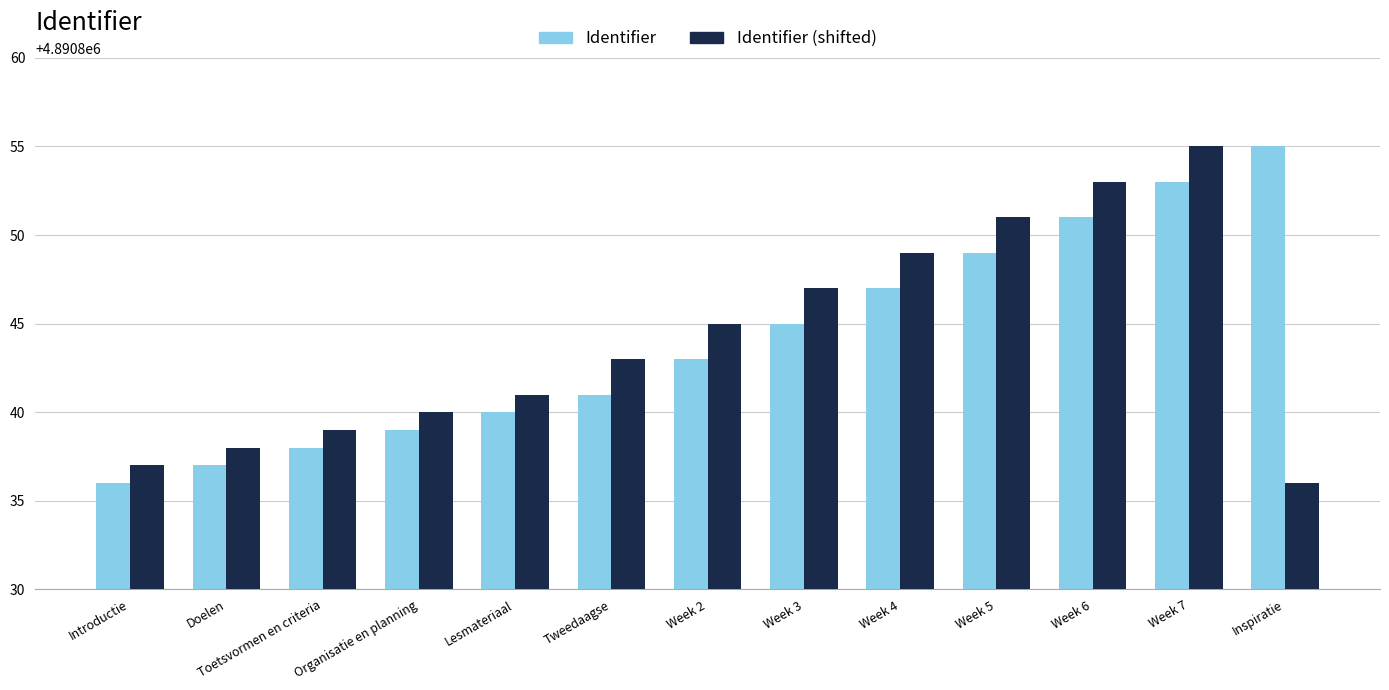

Reading right to left, what are all the values shown in this chart?

Identifier: Inspiratie=4890855	Week 7=4890853	Week 6=4890851	Week 5=4890849	Week 4=4890847	Week 3=4890845	Week 2=4890843	Tweedaagse=4890841	Lesmateriaal=4890840	Organisatie en planning=4890839	Toetsvormen en criteria=4890838	Doelen=4890837	Introductie=4890836
Identifier (shifted): Inspiratie=4890836	Week 7=4890855	Week 6=4890853	Week 5=4890851	Week 4=4890849	Week 3=4890847	Week 2=4890845	Tweedaagse=4890843	Lesmateriaal=4890841	Organisatie en planning=4890840	Toetsvormen en criteria=4890839	Doelen=4890838	Introductie=4890837